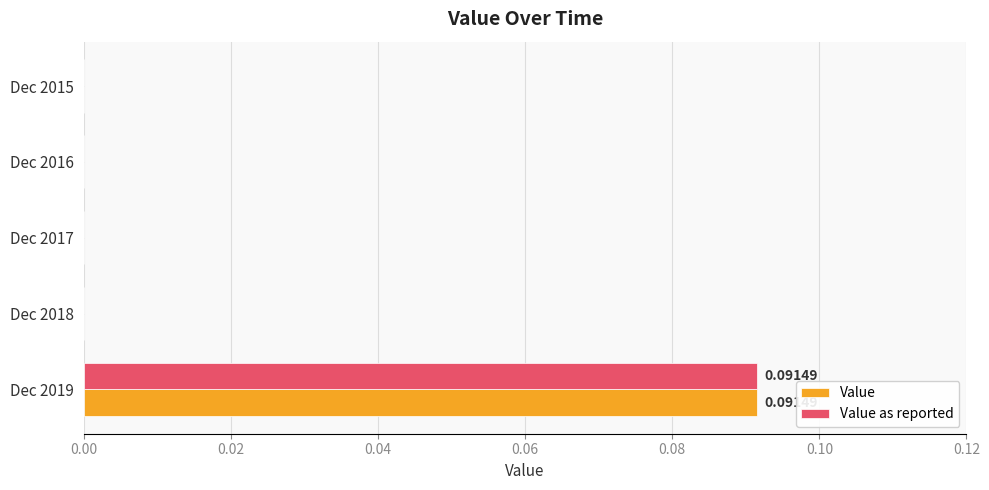

Count the Value as reported values in the range 0 to 1.

5